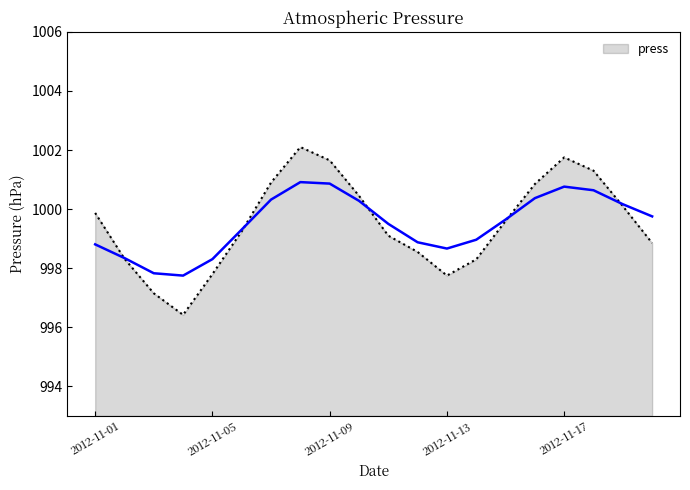

What is the value of the 15th point from the left?

999.6